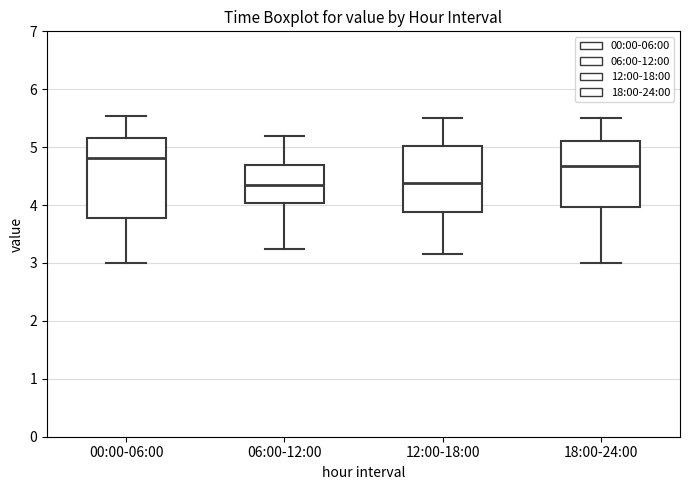

Reading left to right, read every box against the y-axis: the position of its median line, the range the box covers, and the ends of its whiskers. The values are not printed on the chart, so give them approximately, as read against the axis.

00:00-06:00: median 4.8, box 3.8 to 5.2, whiskers 3.0 to 5.5
06:00-12:00: median 4.4, box 4.0 to 4.7, whiskers 3.3 to 5.2
12:00-18:00: median 4.4, box 3.9 to 5.0, whiskers 3.2 to 5.5
18:00-24:00: median 4.7, box 4.0 to 5.1, whiskers 3.0 to 5.5